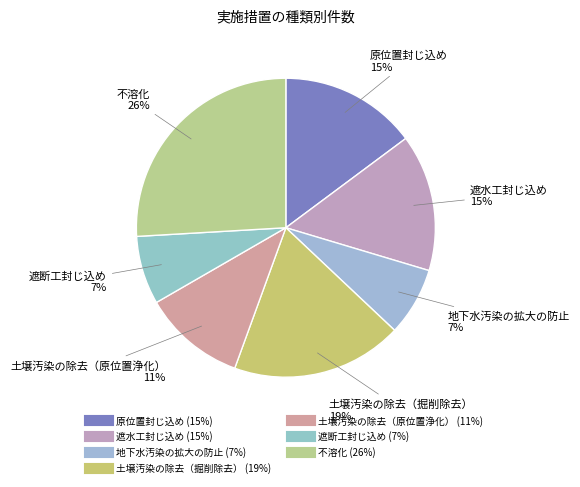

How many segments does this pie chart have?

7